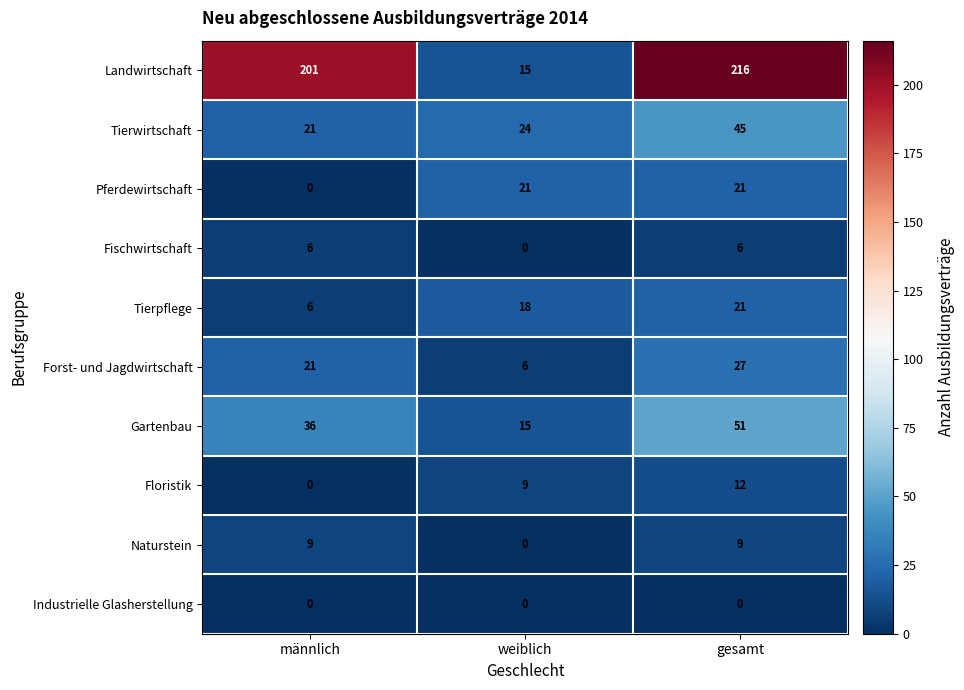

Rank the categories by Tierwirtschaft value from lowest to highest.

männlich, weiblich, gesamt